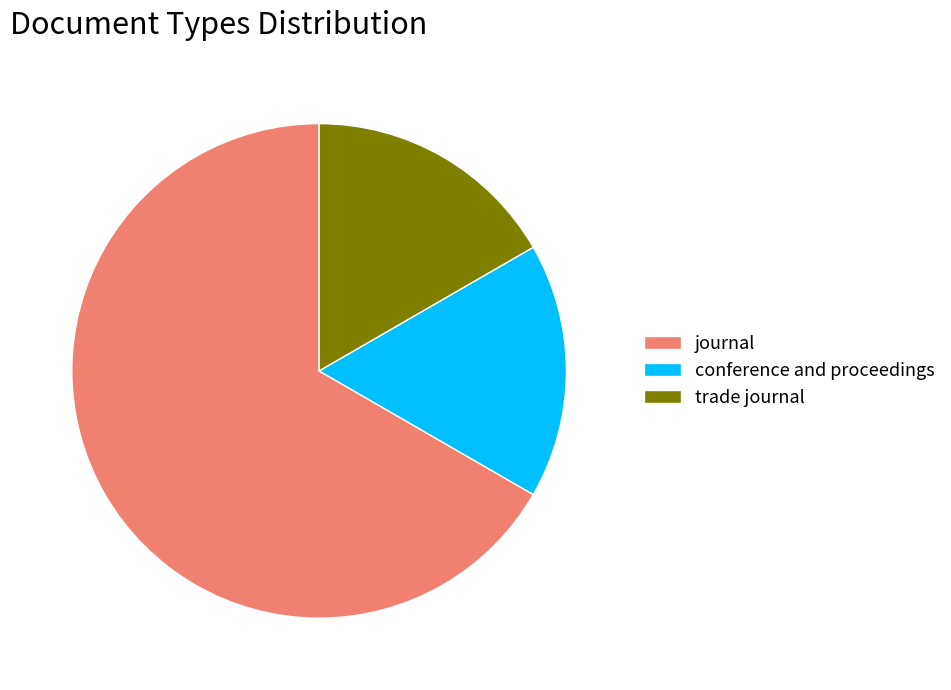

Does trade journal account for over 50% of the chart?

No